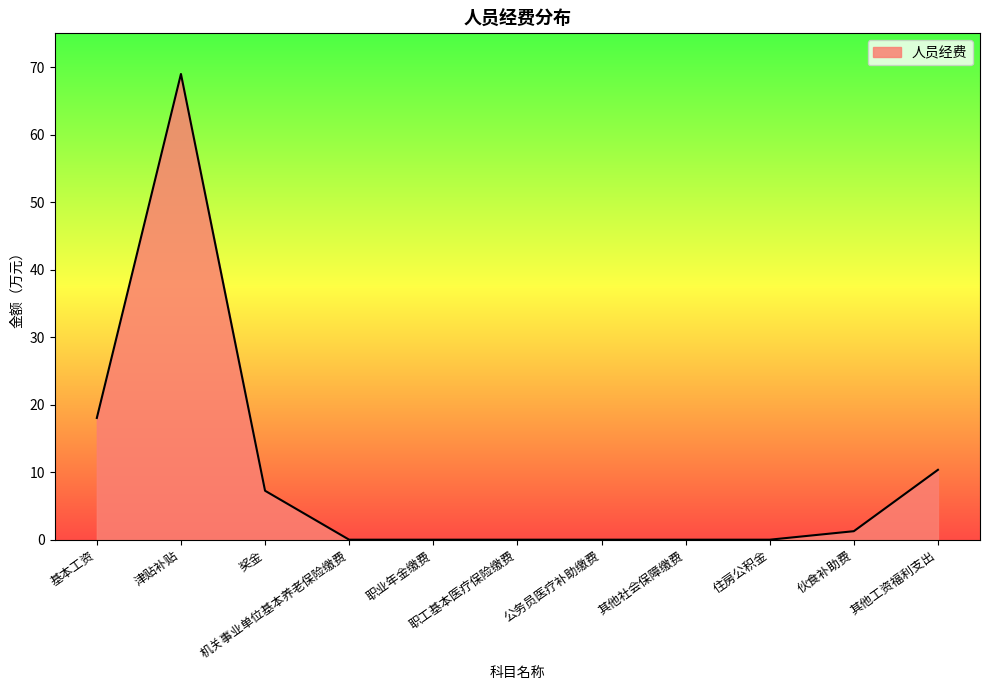

What is the maximum value shown in the chart?

69.0